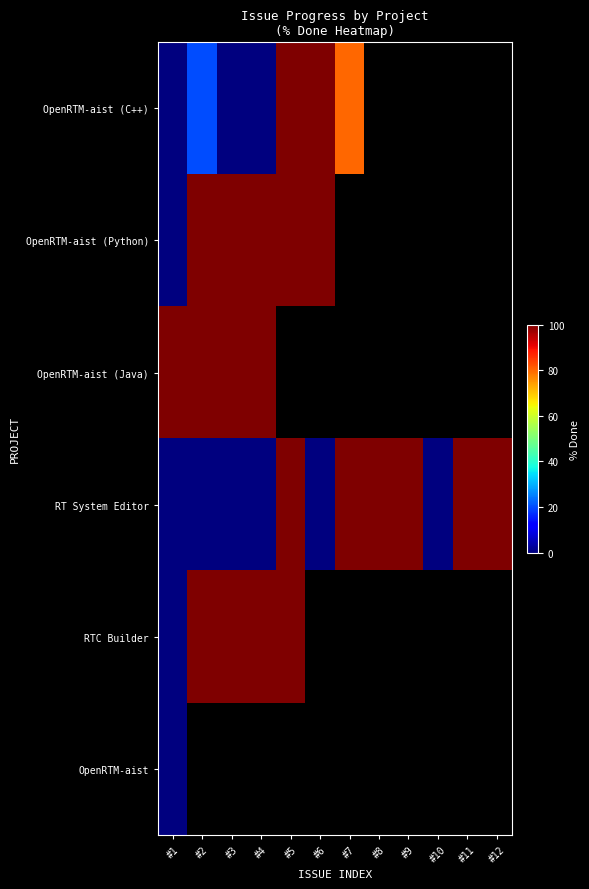

Rank the series by their maximum value, from highest to lowest.

OpenRTM-aist (C++), OpenRTM-aist (Python), OpenRTM-aist (Java), RT System Editor, RTC Builder, OpenRTM-aist